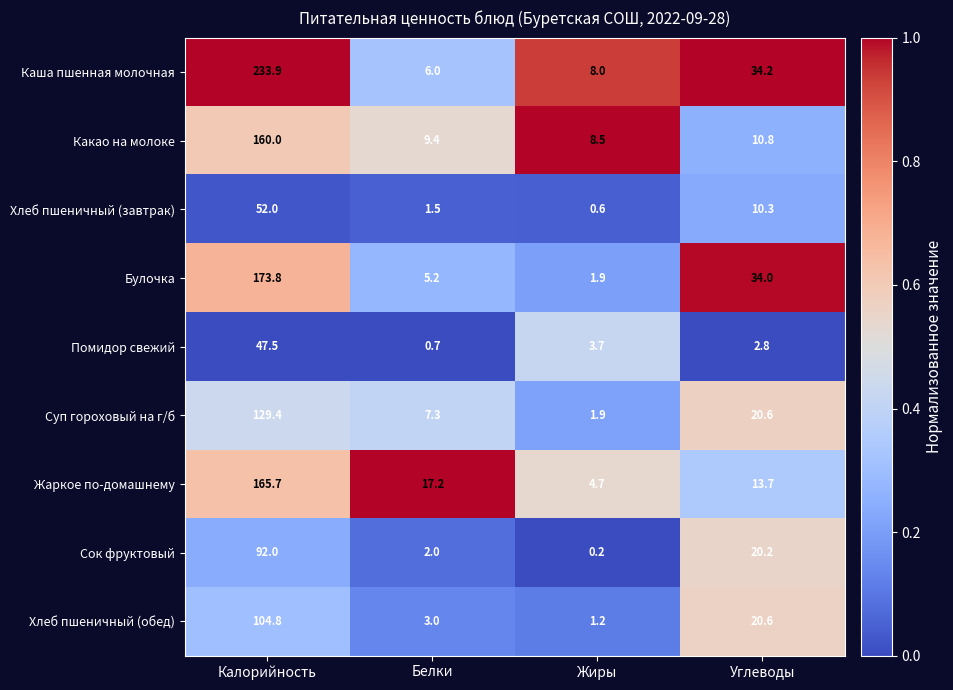

Which series changed the most between Калорийность and Углеводы?

Каша пшенная молочная